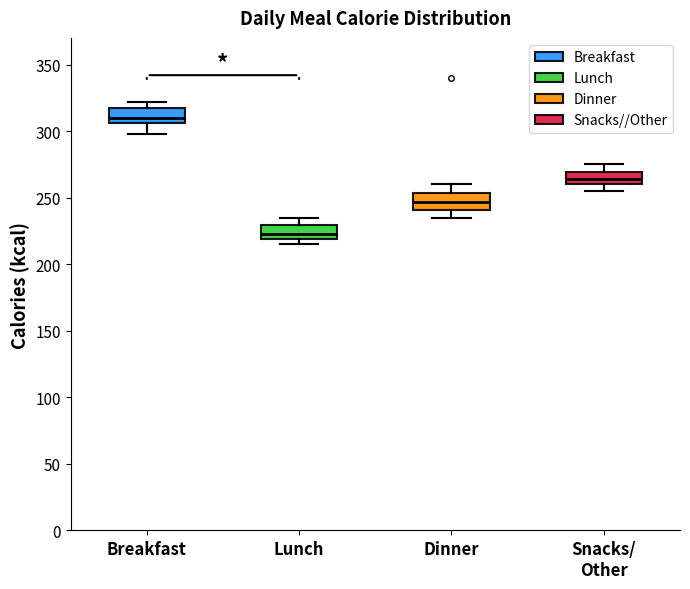

Where does the median line of the box for Dinner sit on the y-axis? The values are not printed on the chart, so give them approximately, as read against the axis.

245